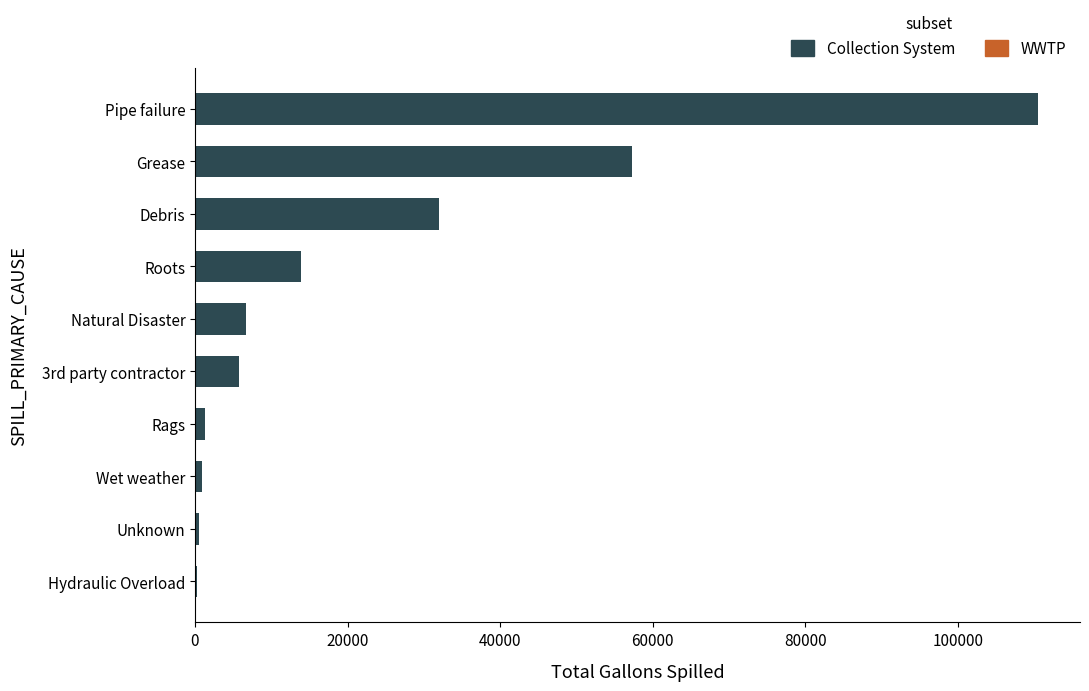

Is it true that the value at 3rd party contractor is 5800?

True